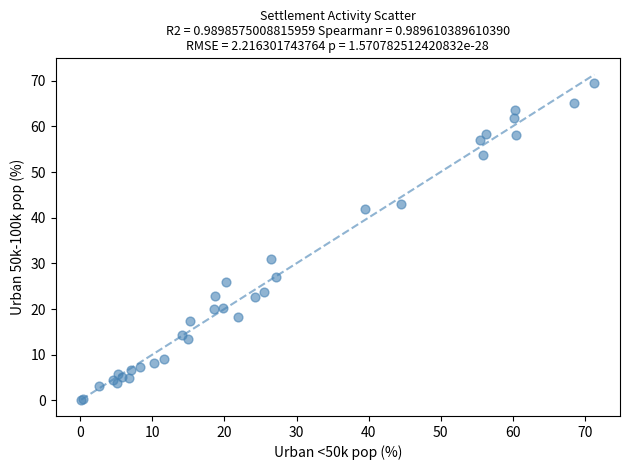

What Y value in the scatter plot is closest to 34?

31.0